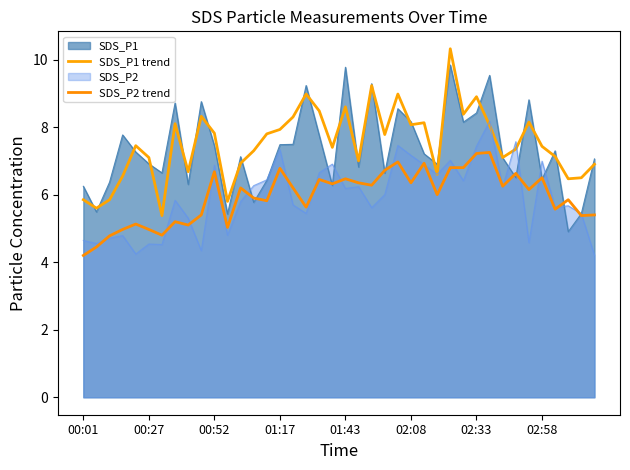

True or false: SDS_P2 trend and SDS_P1 trend intersect in this chart.

False